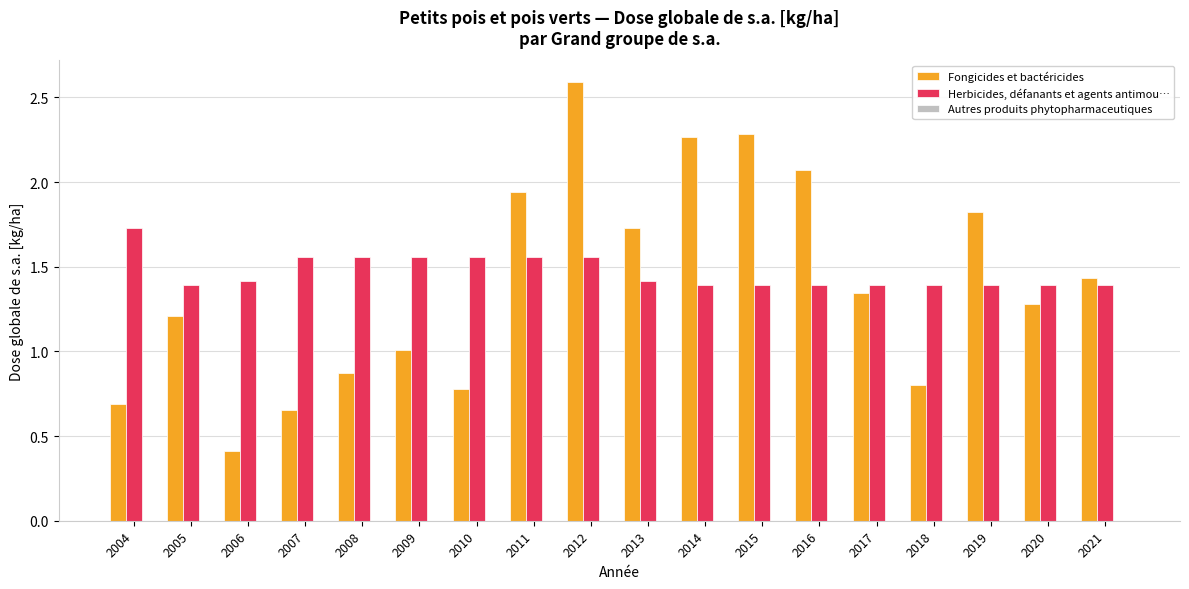

How many distinct data groups are displayed?

2